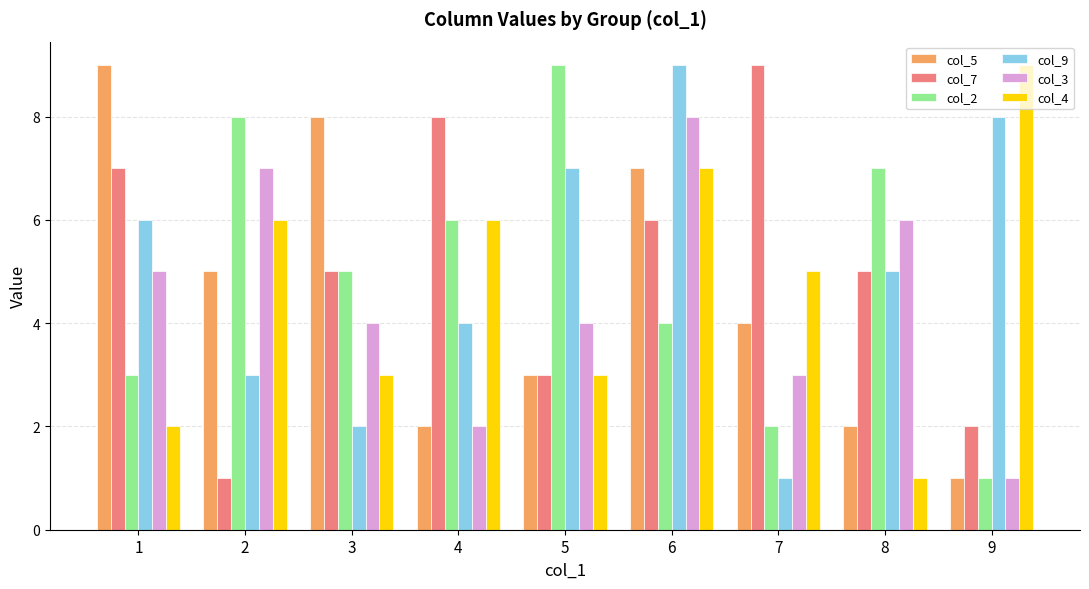

Count the col_4 values in the range 3 to 6.

5